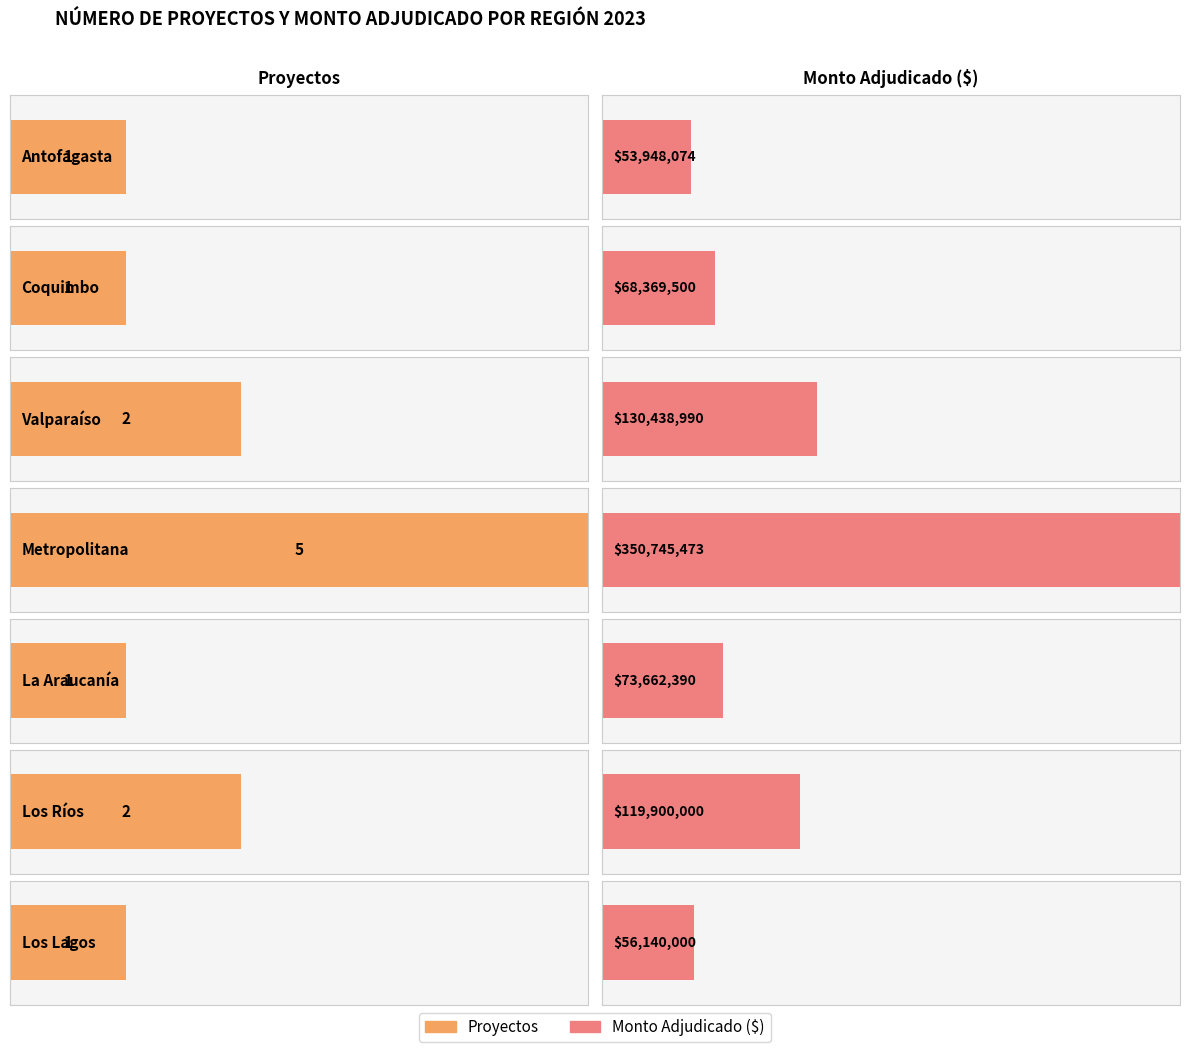

Which has a higher value, Los Lagos or Valparaíso?

Valparaíso